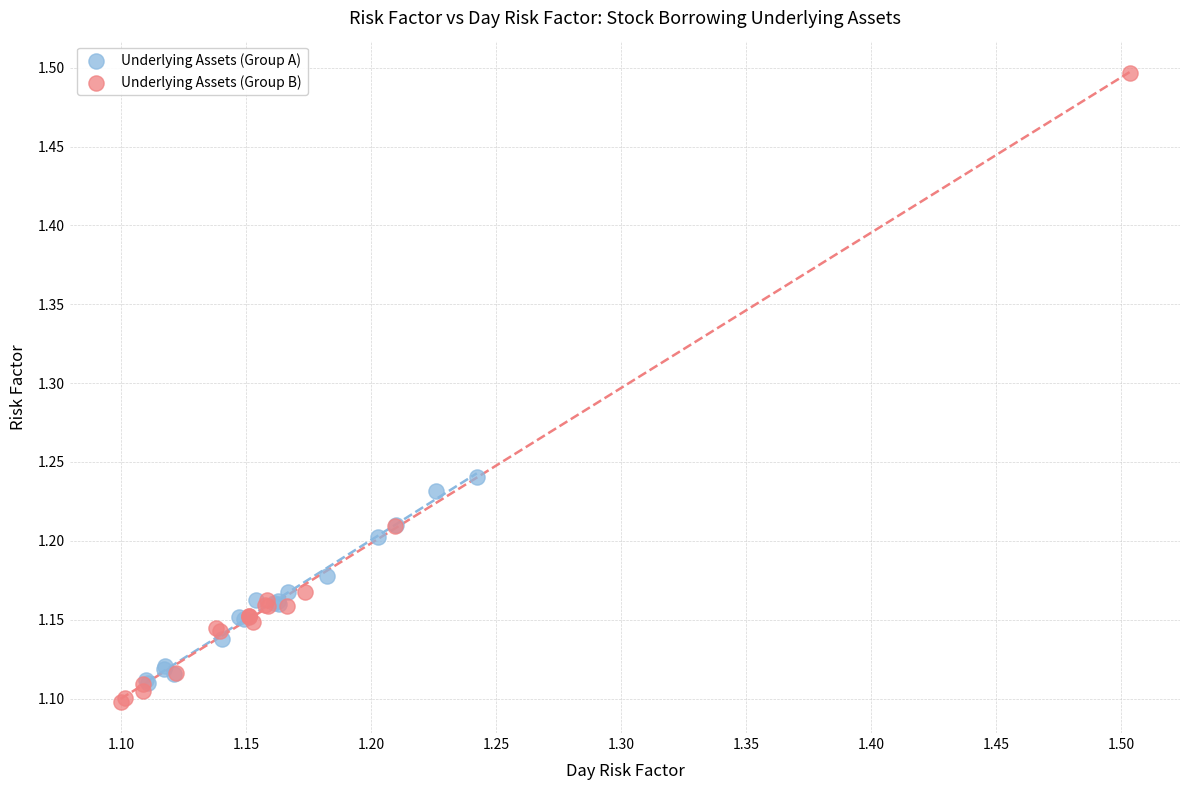

Which series contains the highest Y value?

Underlying Assets (Group B)